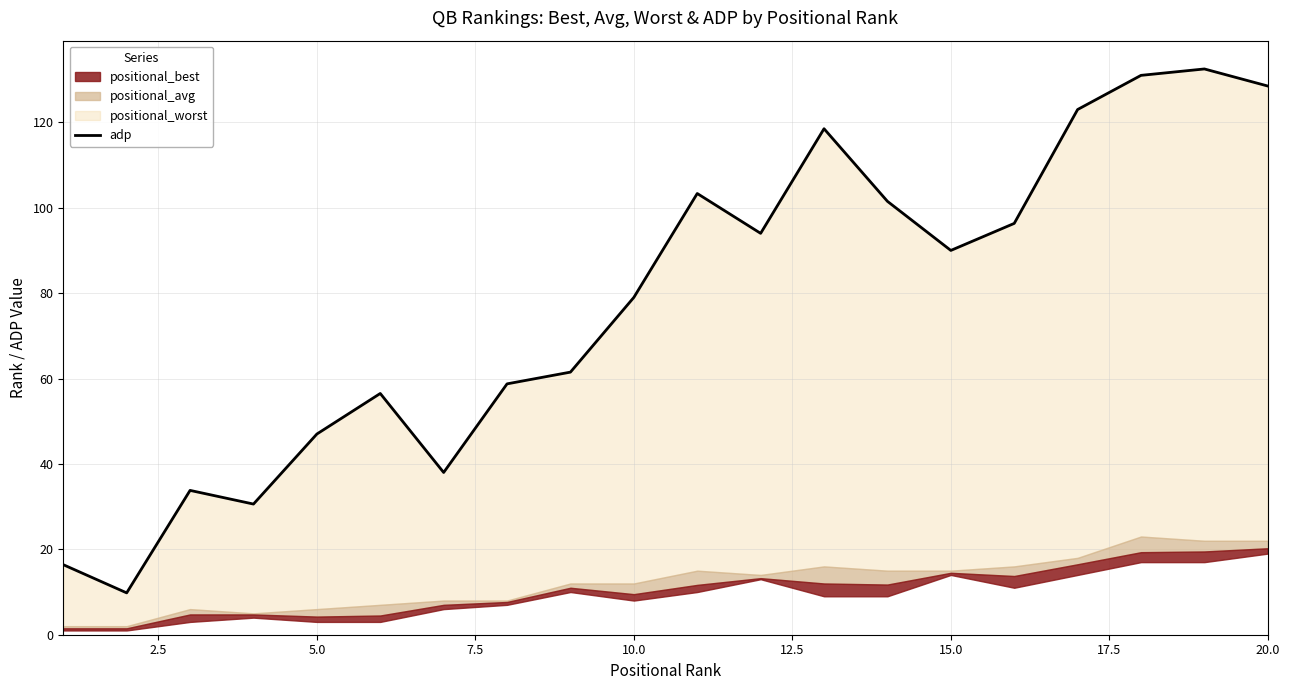

What is the sum of all values?

1550.0